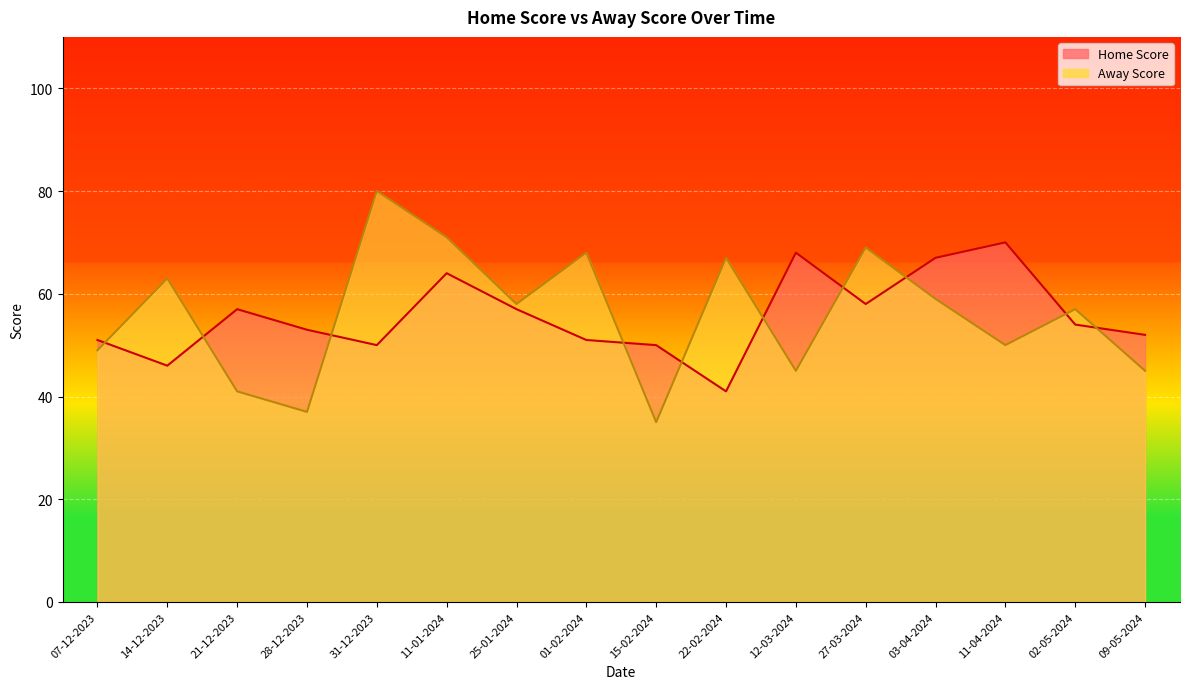

What is the difference between the Away Score values at 25-01-2024 and 22-02-2024?

9